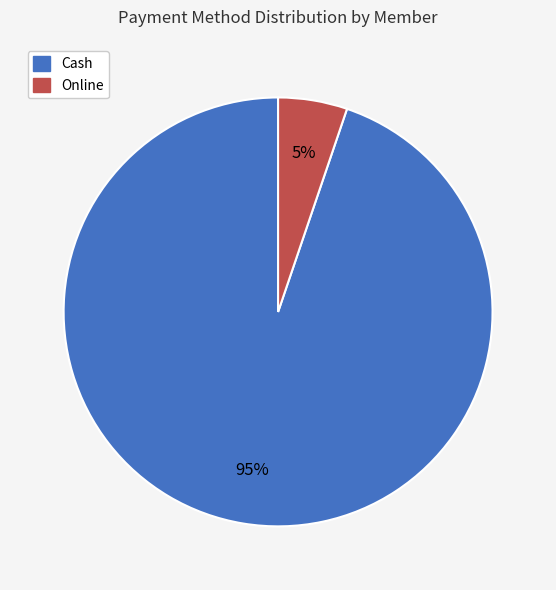

Does any single category account for the majority?

Yes